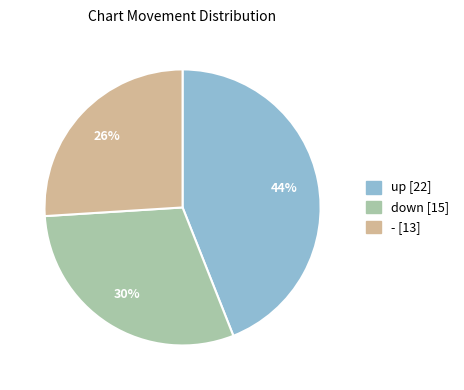

How many segments does this pie chart have?

3